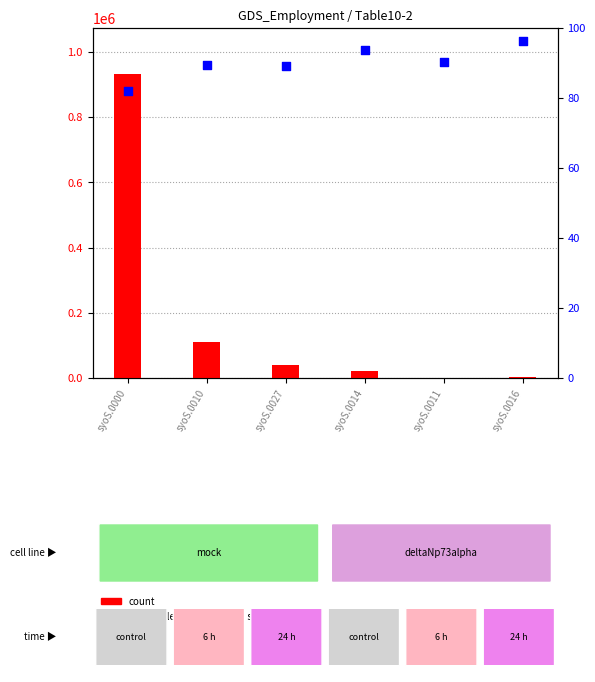

What is the total value across all series at syoS.0011?

600.2